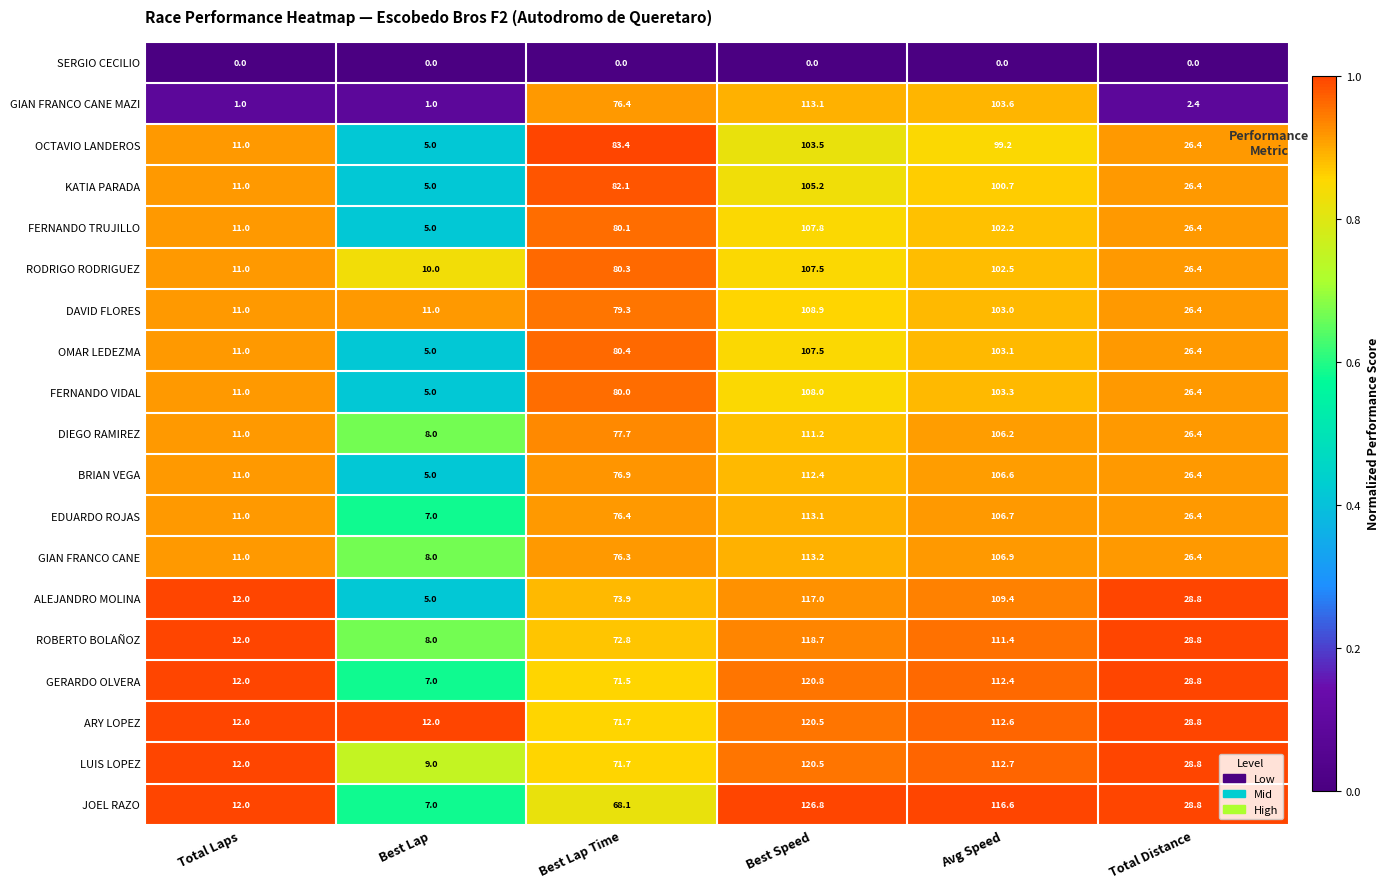

What is the maximum value shown in the chart?

126.8